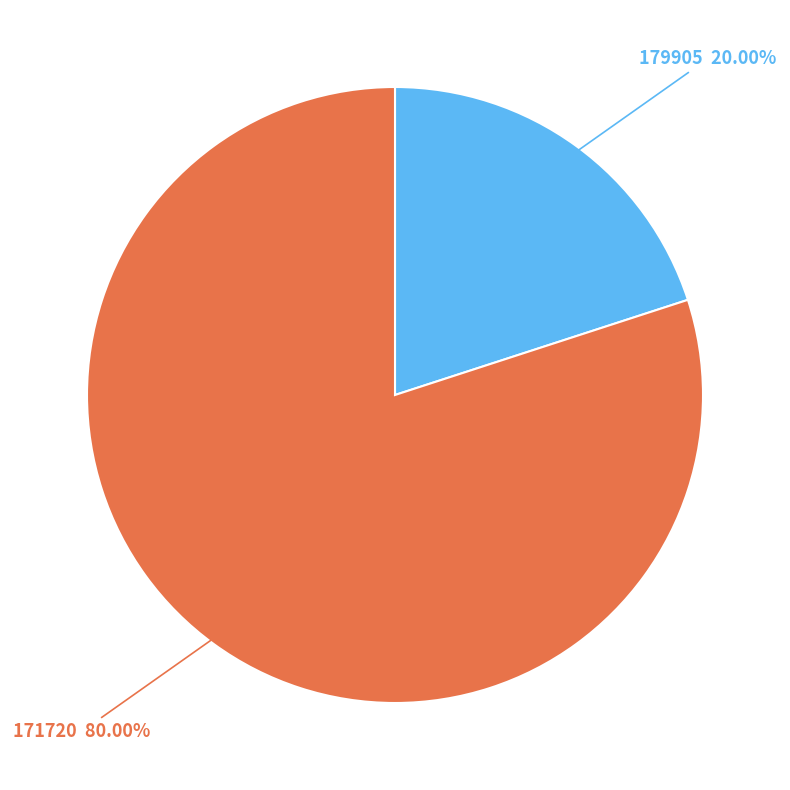

Does any single category account for the majority?

Yes